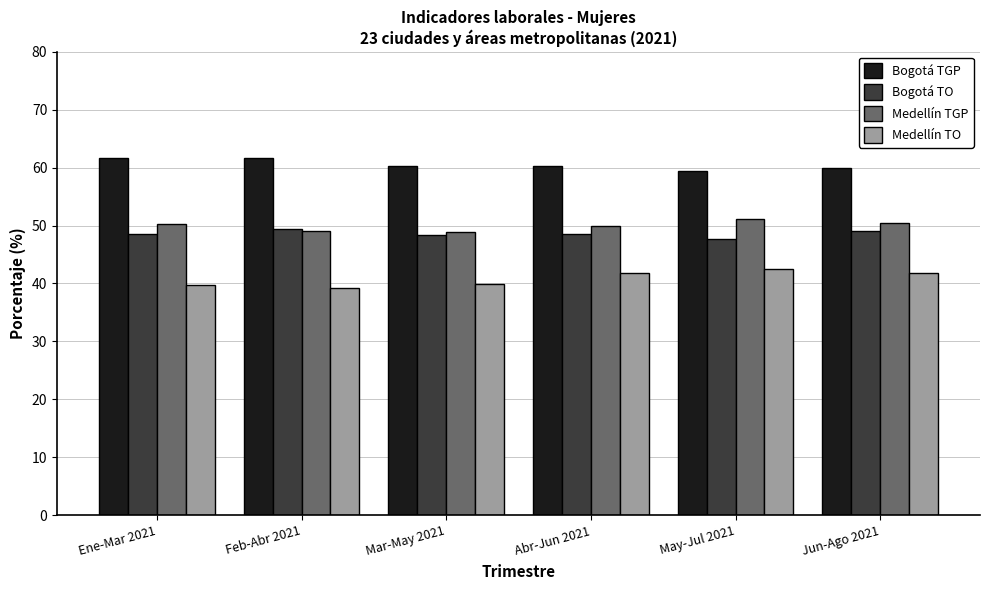

What is the sum of all Medellín TO values?

244.9